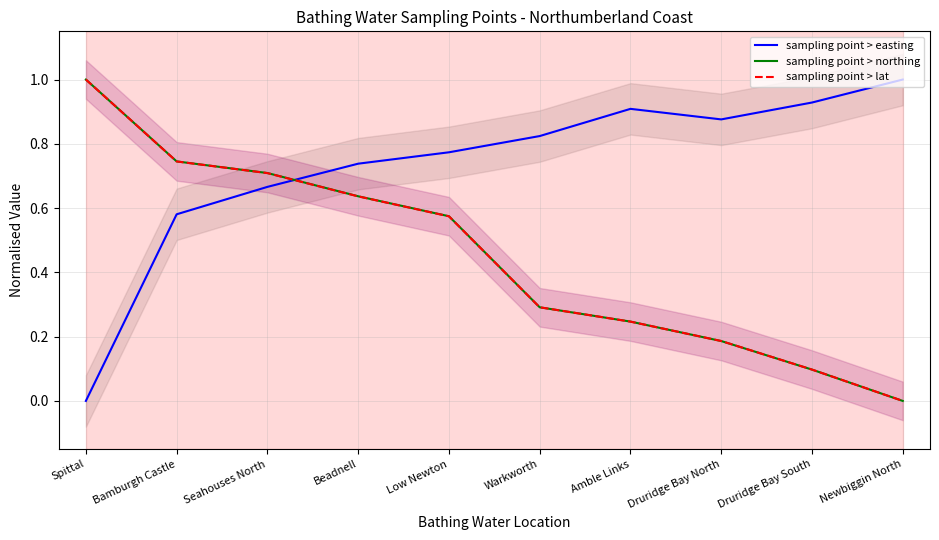

What is the difference between the maximum and minimum values in the sampling point > northing series?

1.0